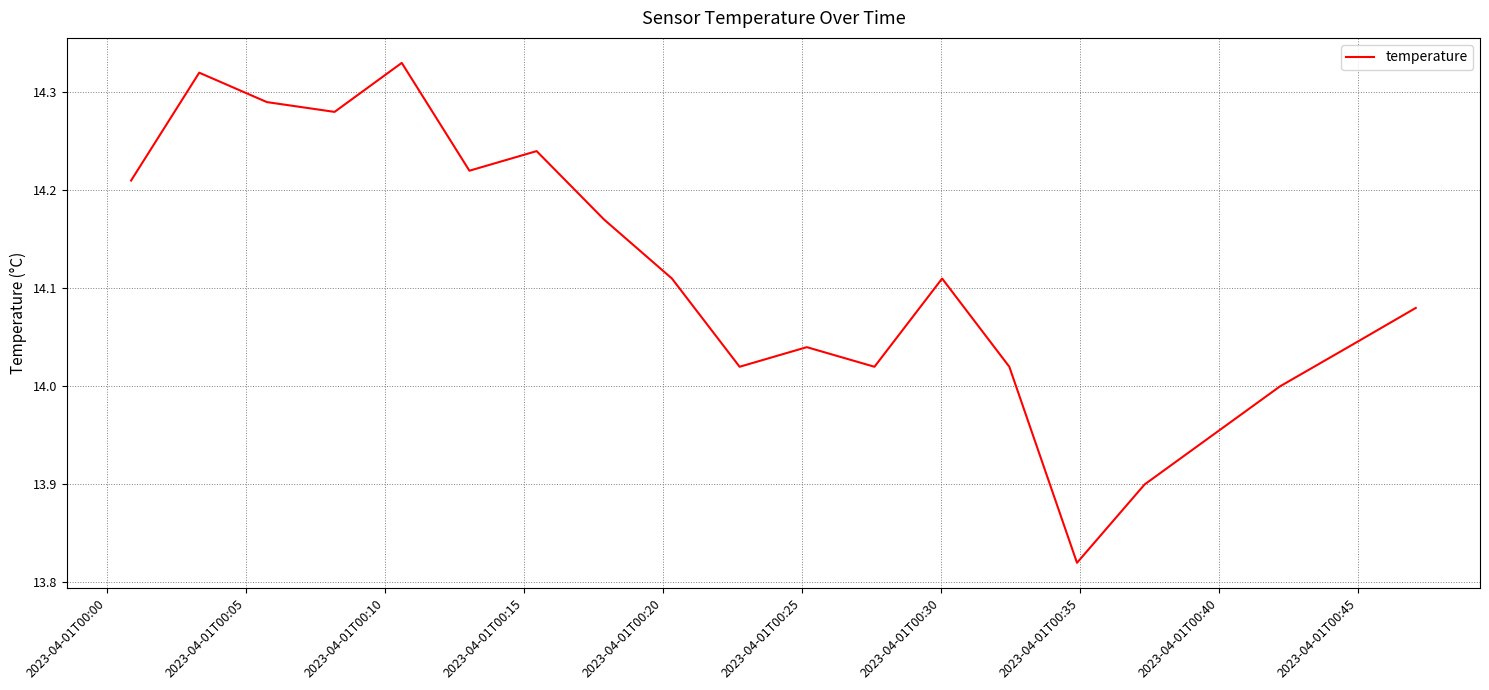

What is the difference between the maximum and minimum values?

0.5